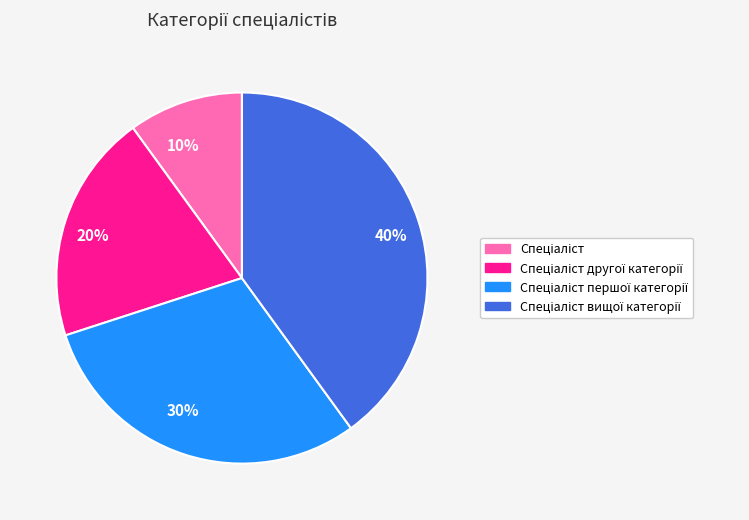

Is there any slice that represents more than half of the pie?

No